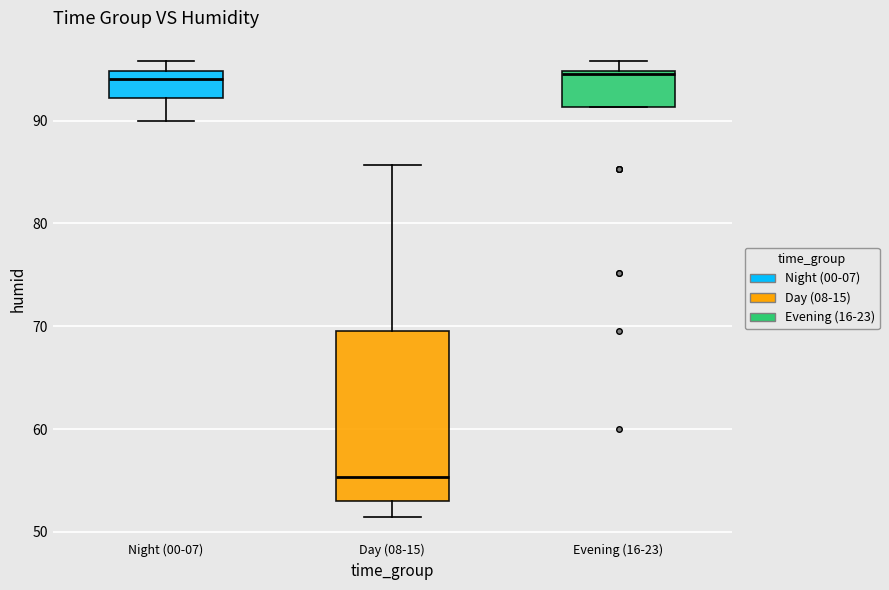

Comparing the boxes themselves (not the whiskers), which one is the tallest?

Day (08-15)